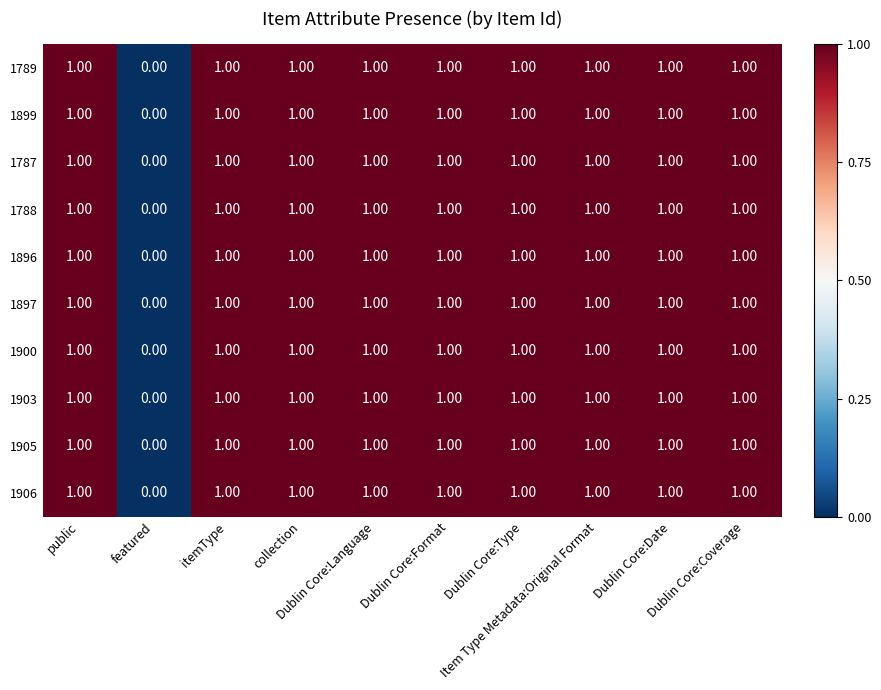

What is the sum of all 1905 values?

9